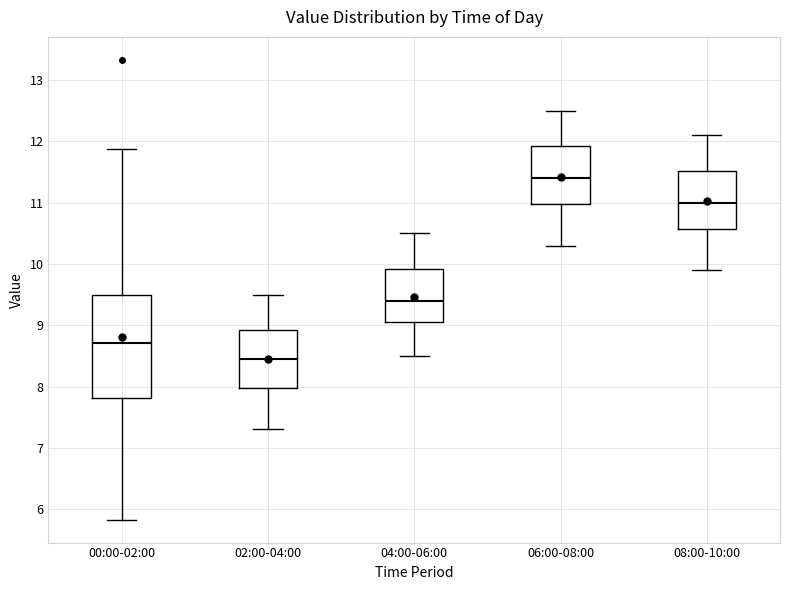

Where is the upper edge of the box for 04:00-06:00 on the y-axis? The values are not printed on the chart, so give them approximately, as read against the axis.

9.9